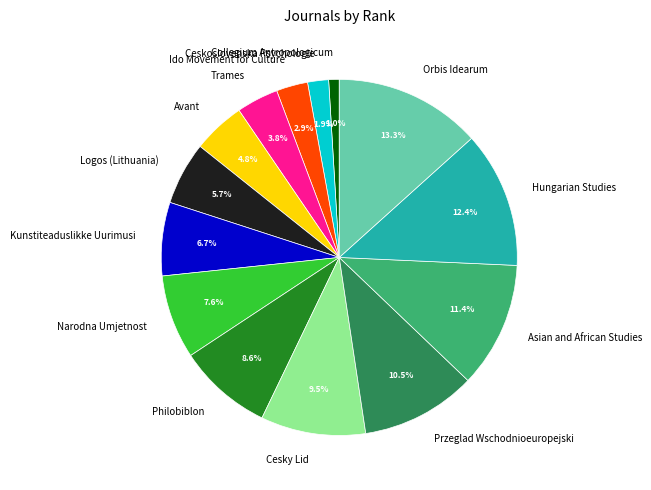

Approximately how many times larger is the value at Ido Movement for Culture compared to Narodna Umjetnost?

0.4